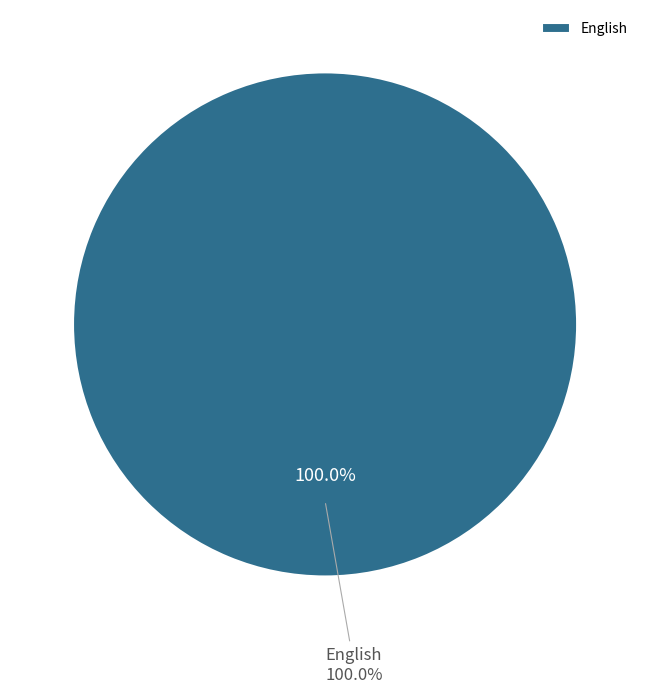

Is there any slice that represents more than half of the pie?

Yes